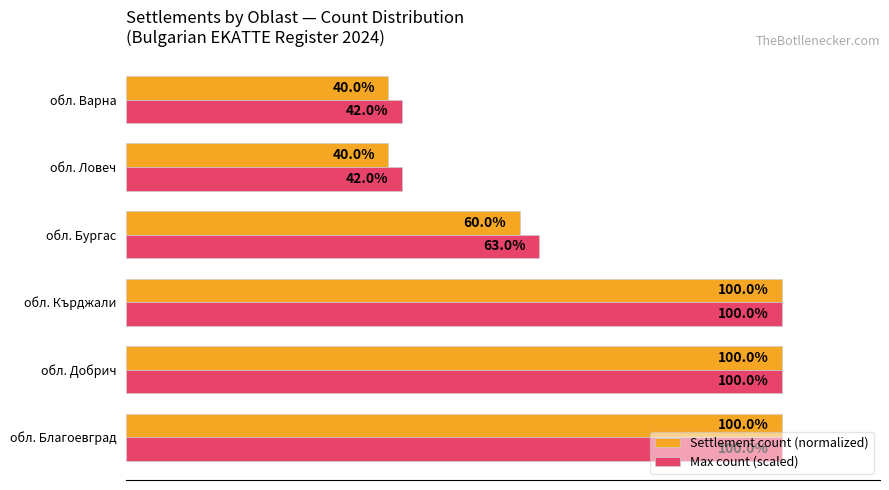

What are all the series names shown in the legend?

Settlement count (normalized), Max count (scaled)